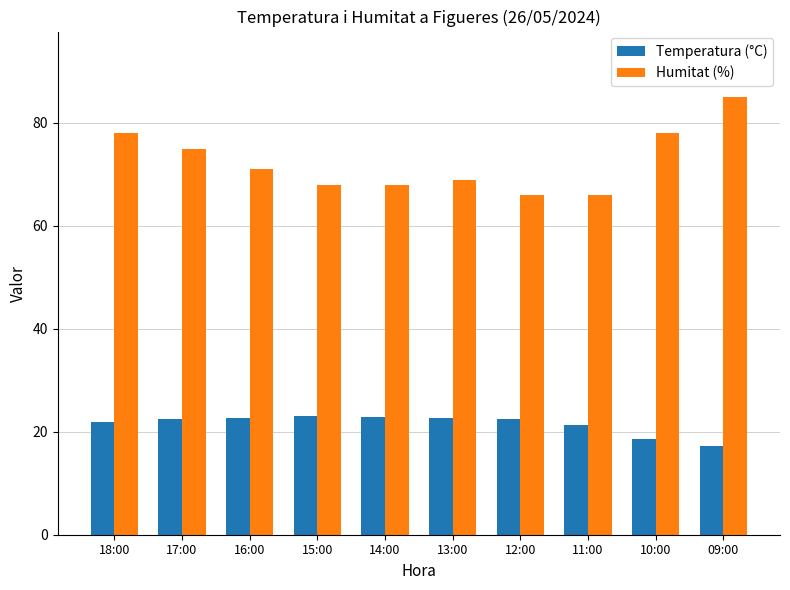

What is the lowest value of the Humitat (%) series?

66.0